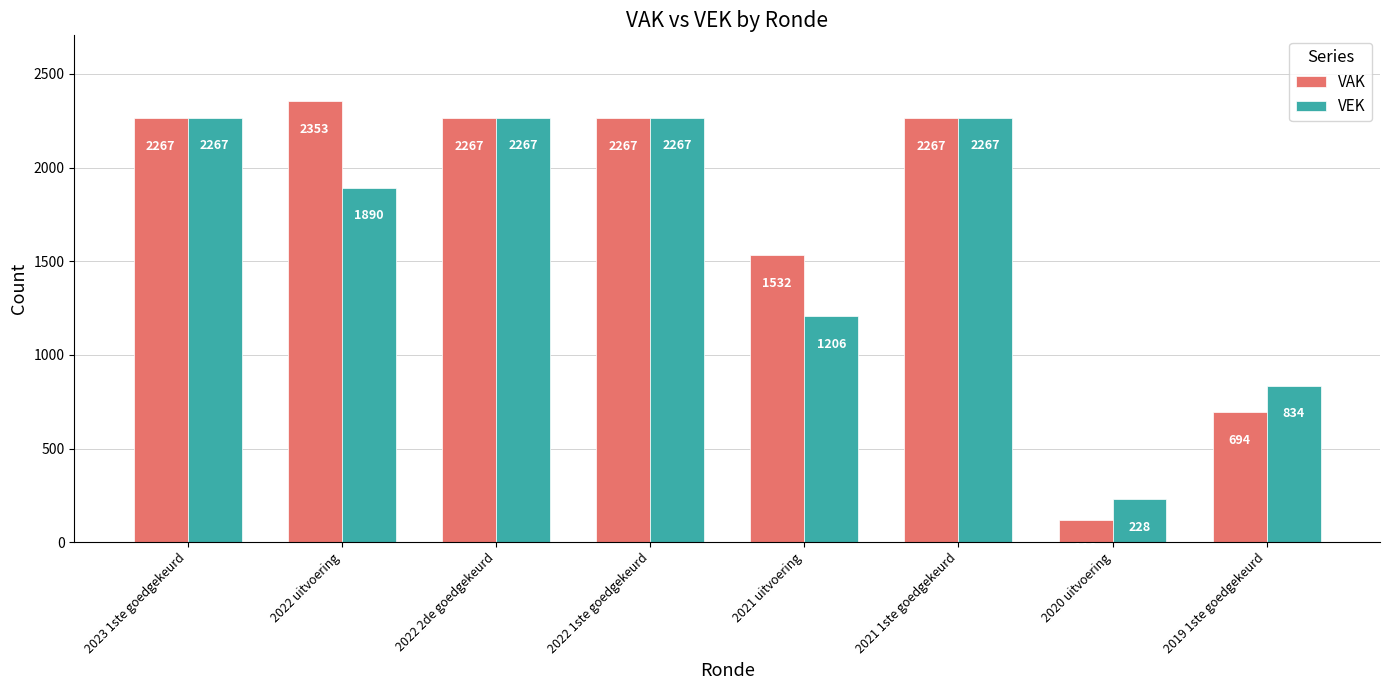

Between 2022 1ste goedgekeurd and 2019 1ste goedgekeurd, which series saw the biggest shift?

VAK